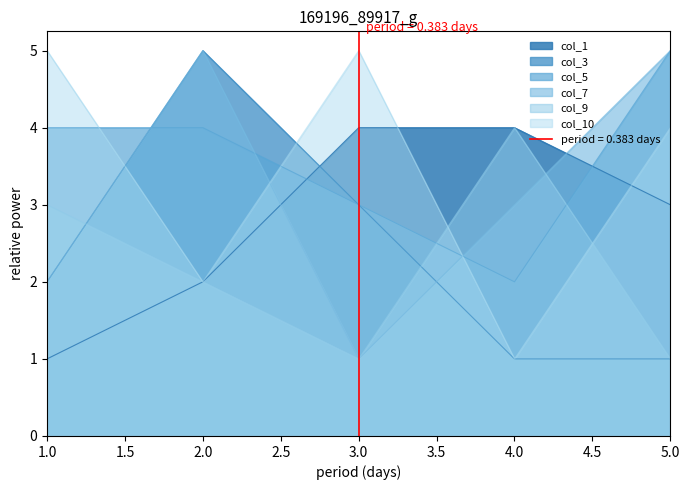

What is the average value of the col_1 series?

3